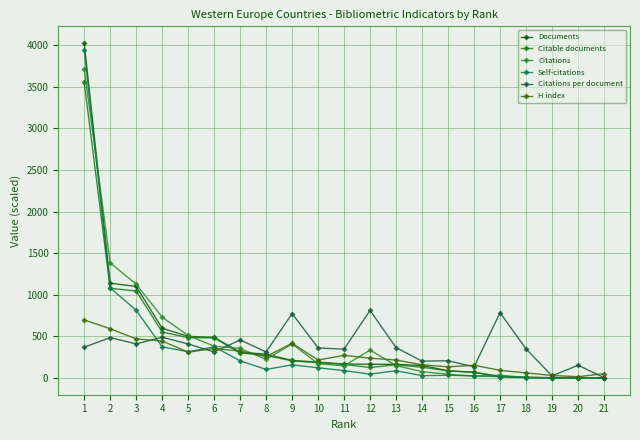

What is the difference between the Citable documents values at 20 and 21?

1.0